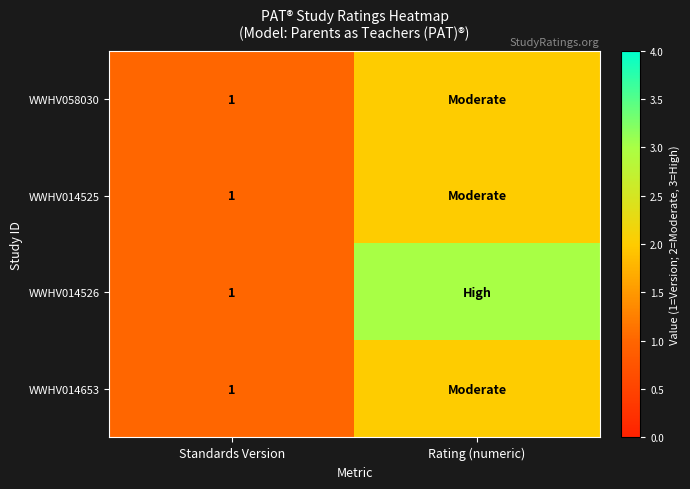

What is the total value across all series at Standards Version?

4